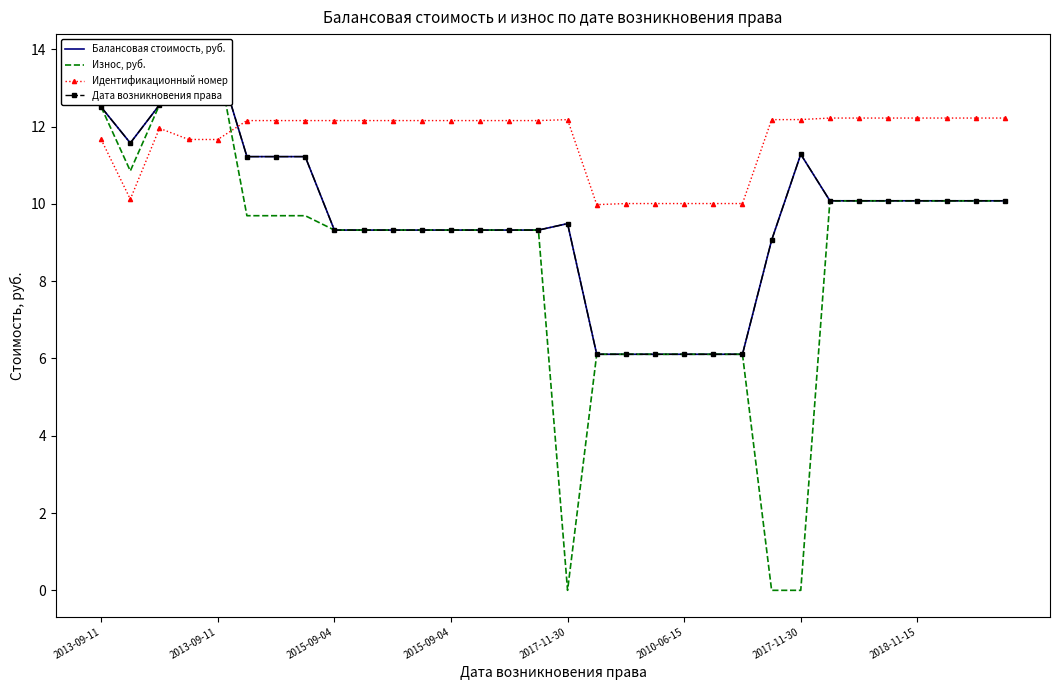

Which series has the largest total across all categories?

Идентификационный номер